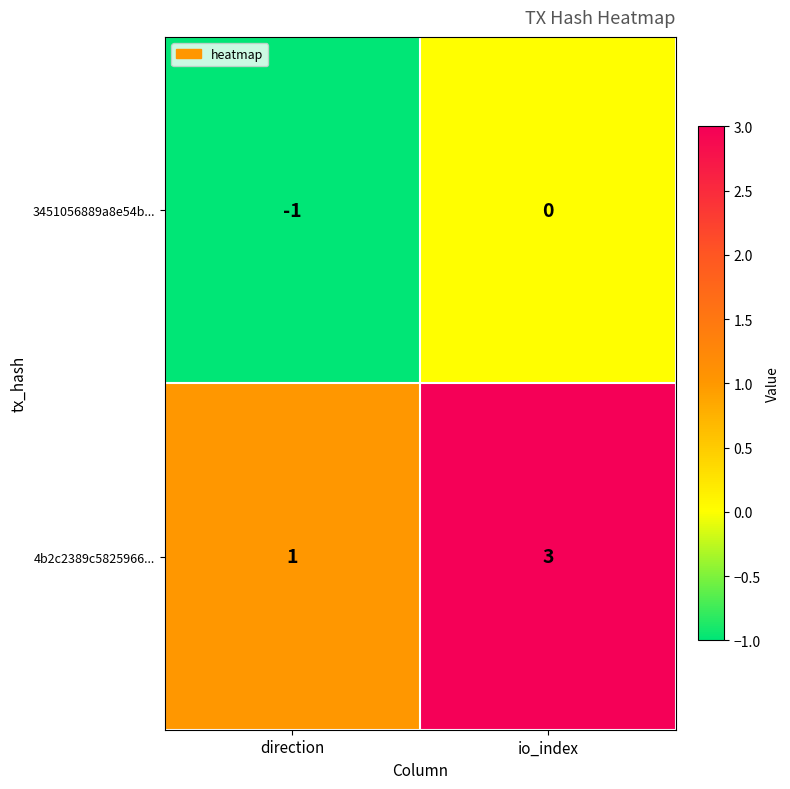

Rank the series at io_index from highest to lowest value.

4b2c2389c5825966..., 3451056889a8e54b...